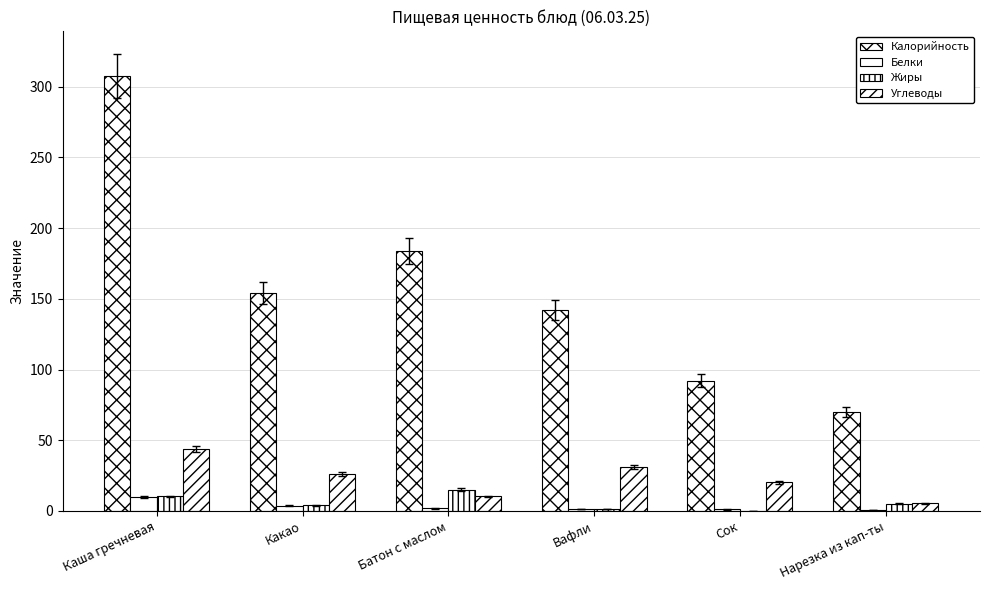

The value of Жиры at Батон с маслом is 15.1. True or false?

True